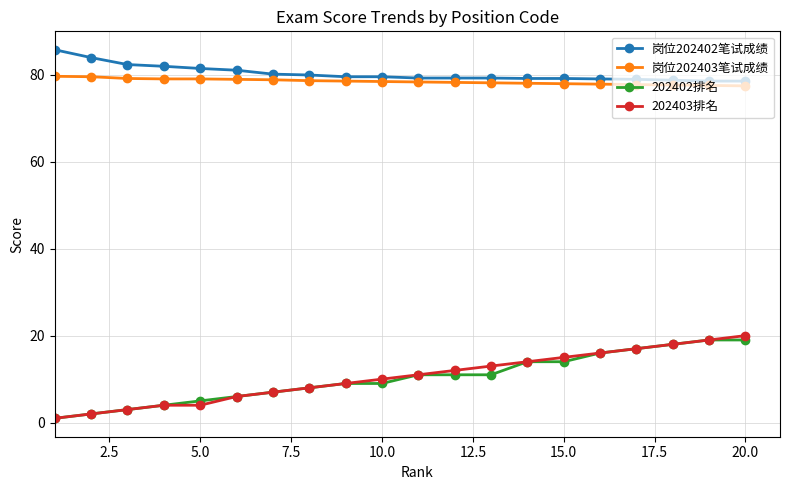

True or false: 202403排名 and 岗位202402笔试成绩 intersect in this chart.

False